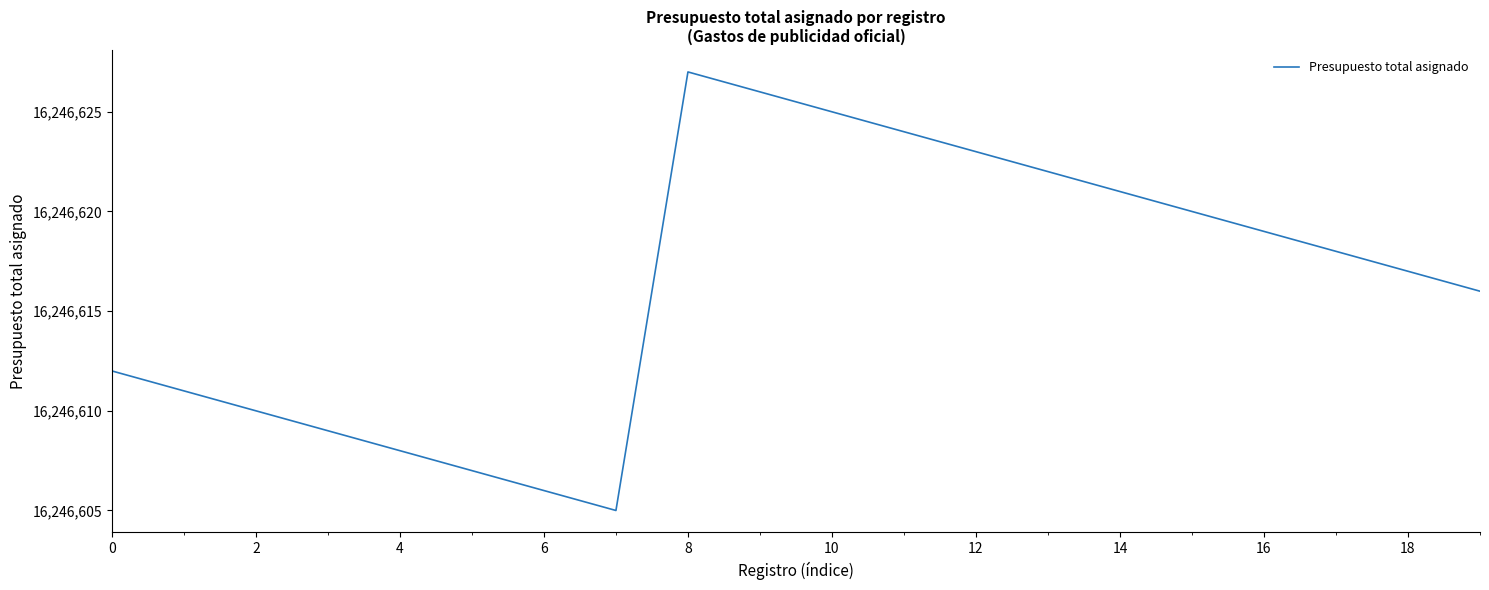

What is the smallest value displayed?

16246605